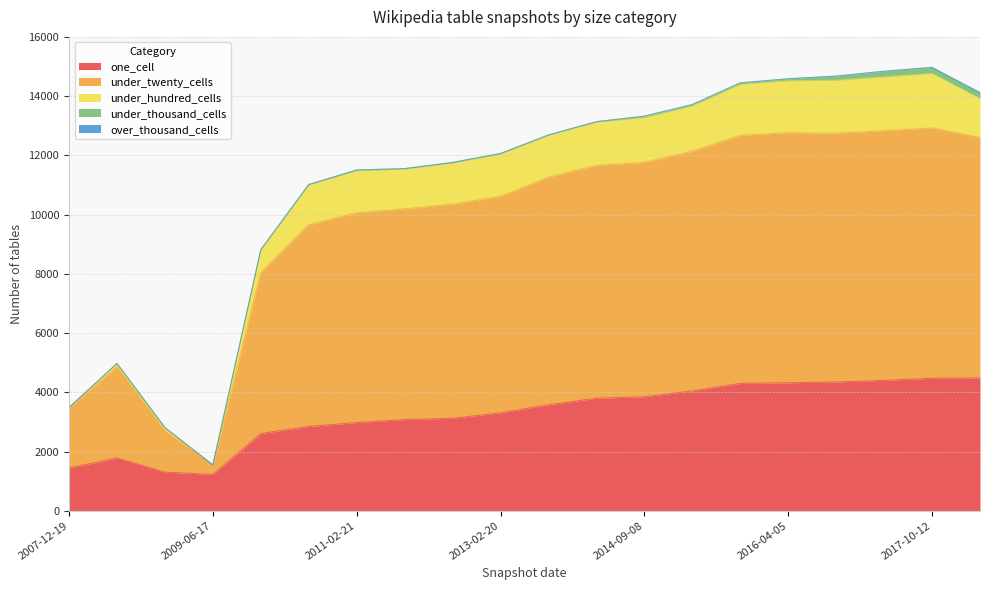

What is the label of the 19th point from the right?

2008-06-27